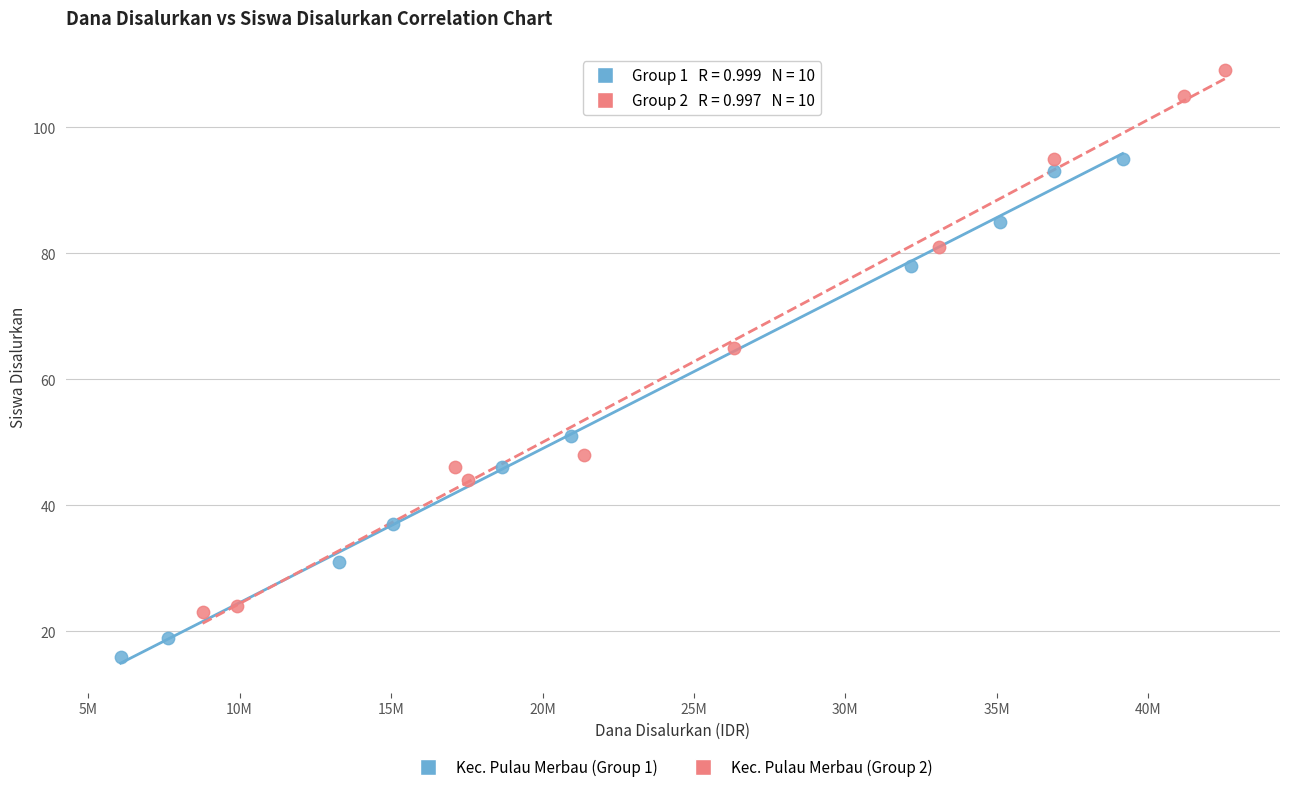

What are all the series names shown in the legend?

Kec. Pulau Merbau (Group 1), Kec. Pulau Merbau (Group 2)